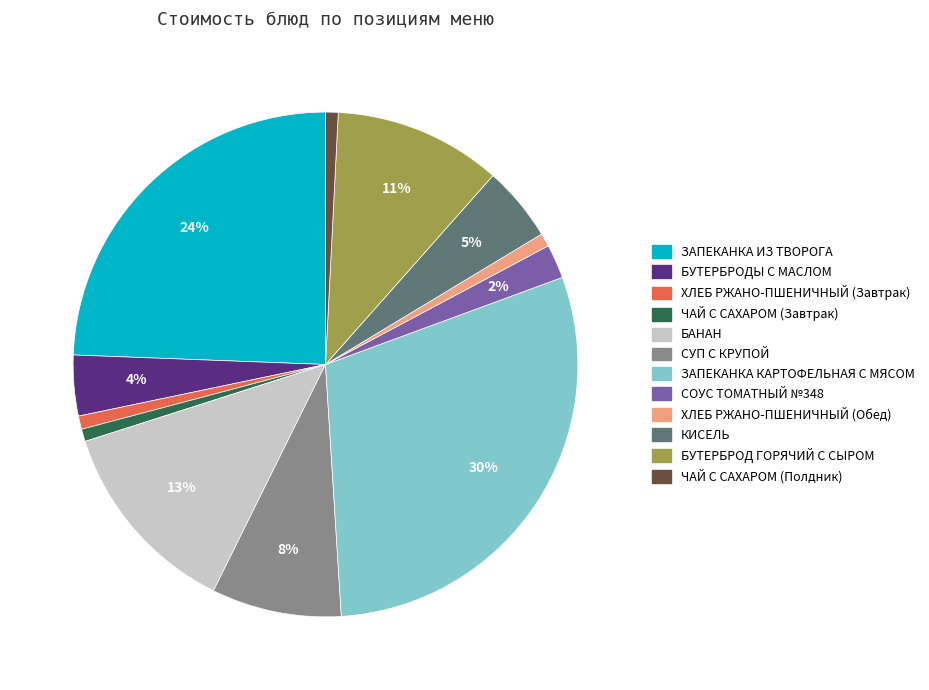

Between БУТЕРБРОДЫ С МАСЛОМ and БУТЕРБРОД ГОРЯЧИЙ С СЫРОМ, which is larger?

БУТЕРБРОД ГОРЯЧИЙ С СЫРОМ